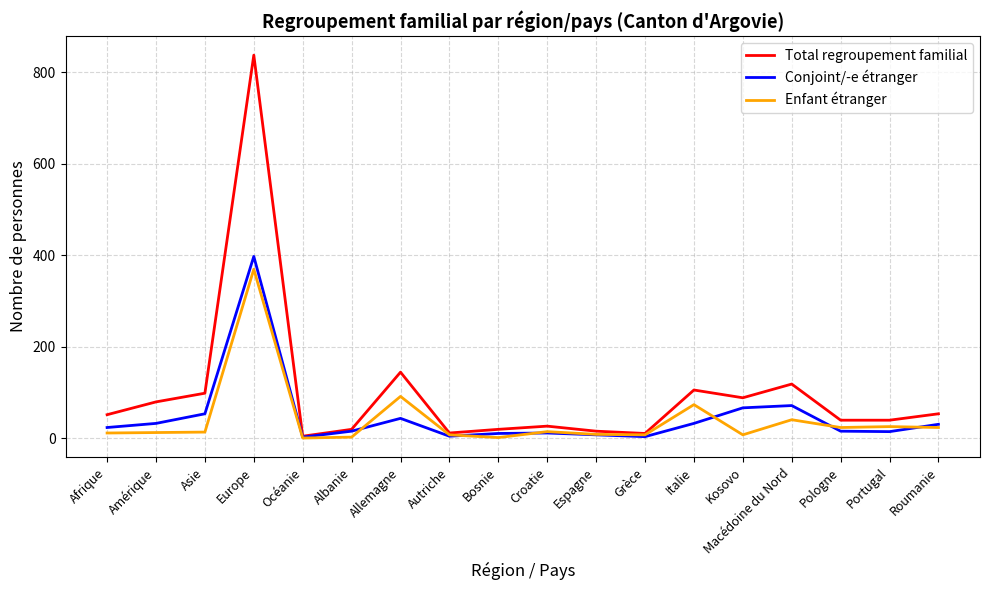

What is the difference between the maximum and minimum values in the Total regroupement familial series?

833